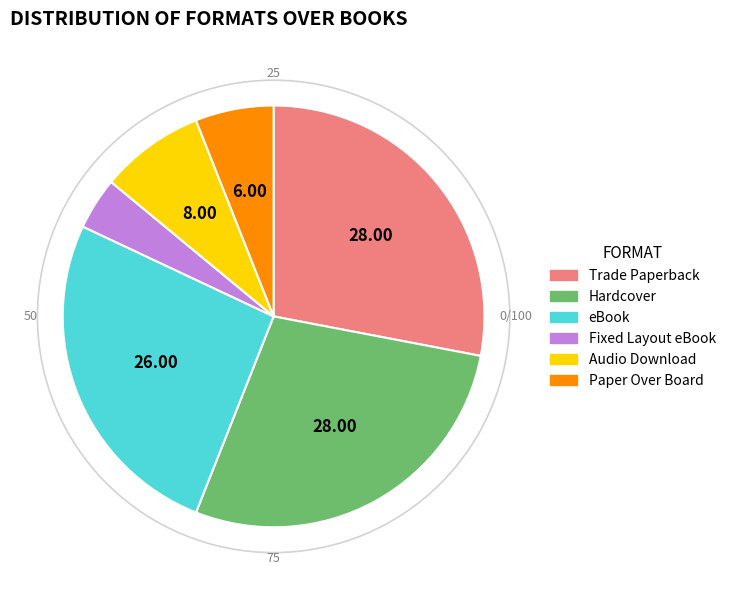

How many slices are in this pie chart?

6